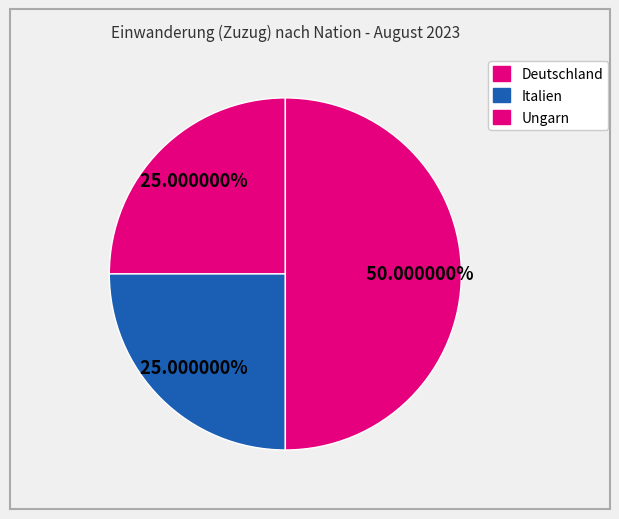

Count the number of slices in the pie.

3